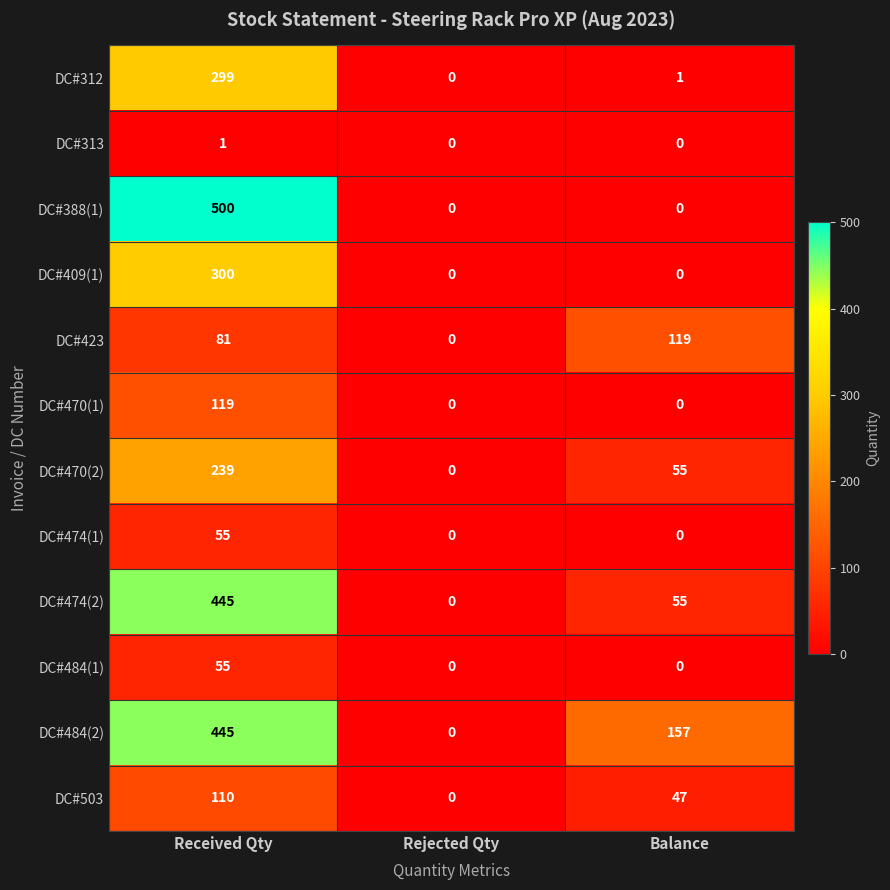

Count the DC#423 values in the range 0 to 119.

3